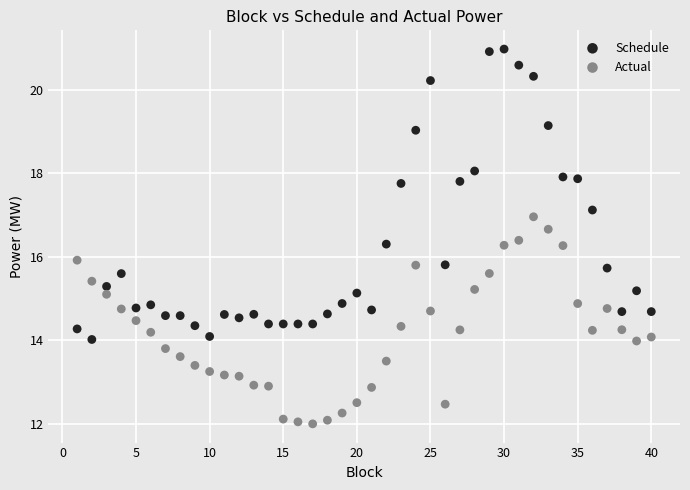

Across all data points, what is the range of Y values (max minus min)?

9.0